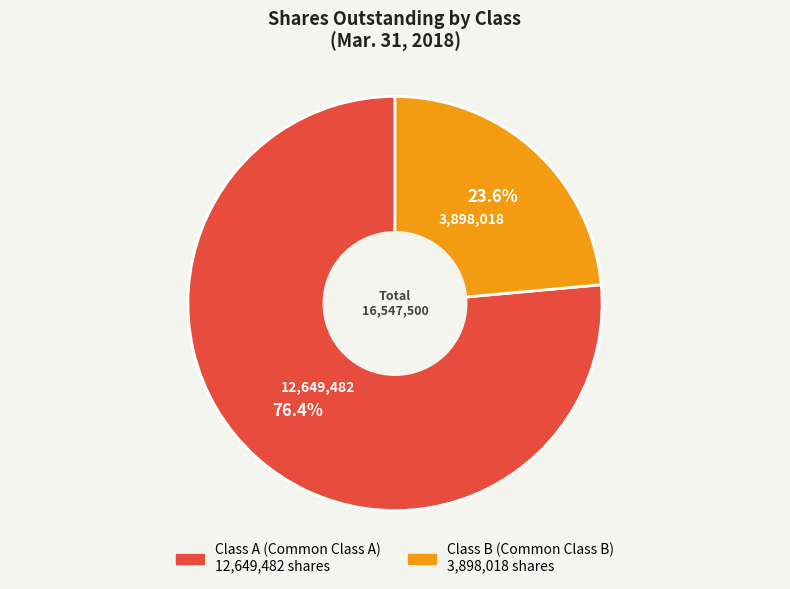

How many segments does this pie chart have?

2